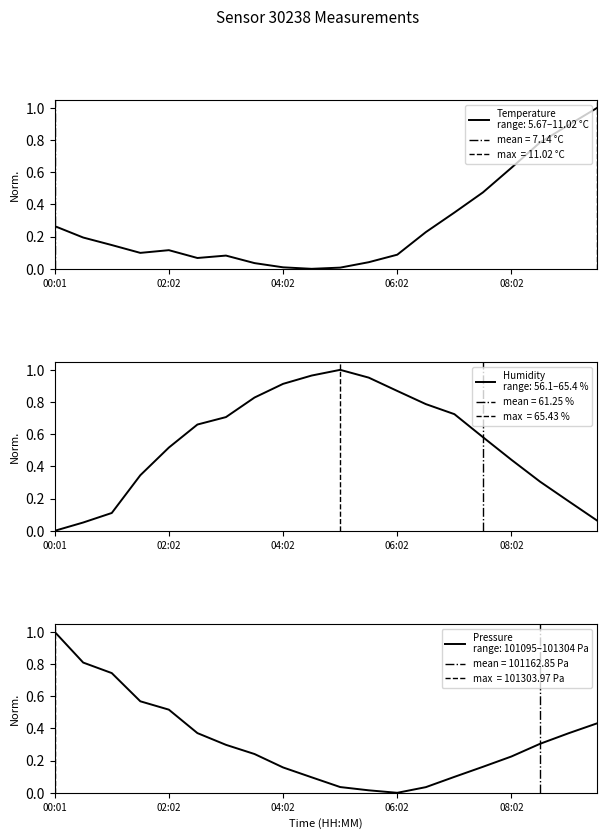

At which category does humidity reach its first local peak?

10